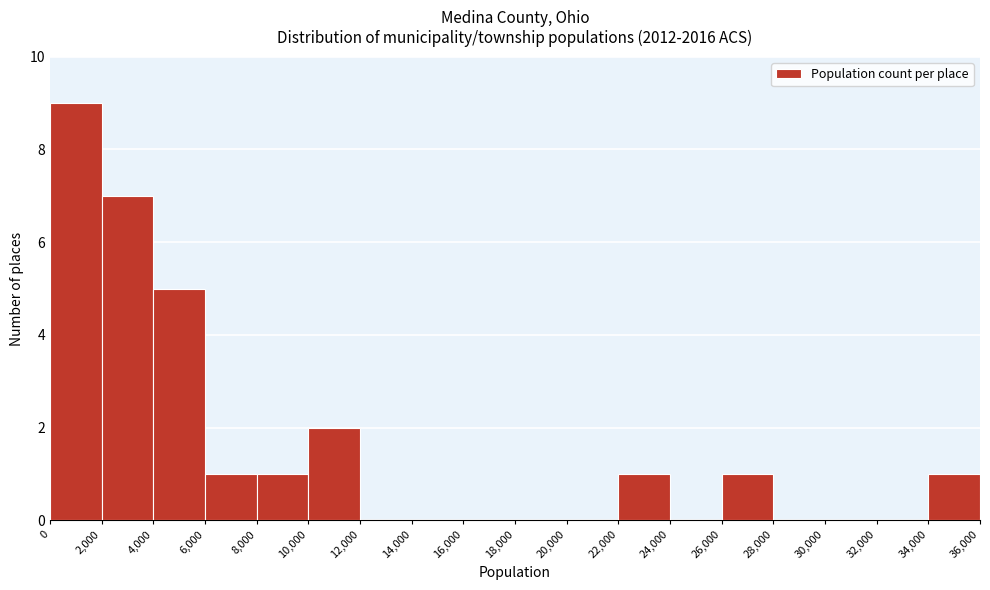

Reading left to right, list every bar in this chart as the range it spans on the x-axis followed by its height. The values are not printed on the chart, so give them approximately, as read against the axis.

0 to 2,000: 9
2,000 to 4,000: 7
4,000 to 6,000: 5
6,000 to 8,000: 1
8,000 to 10,000: 1
10,000 to 12,000: 2
12,000 to 14,000: 0
14,000 to 16,000: 0
16,000 to 18,000: 0
18,000 to 20,000: 0
20,000 to 22,000: 0
22,000 to 24,000: 1
24,000 to 26,000: 0
26,000 to 28,000: 1
28,000 to 30,000: 0
30,000 to 32,000: 0
32,000 to 34,000: 0
34,000 to 36,000: 1